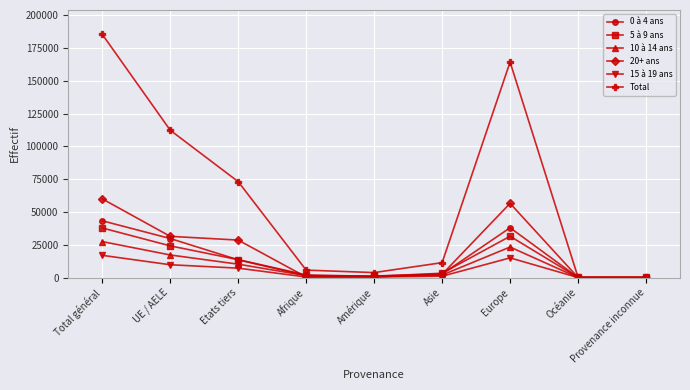

What is the sum of the 10 à 14 ans values at Europe and Etats tiers?

33473